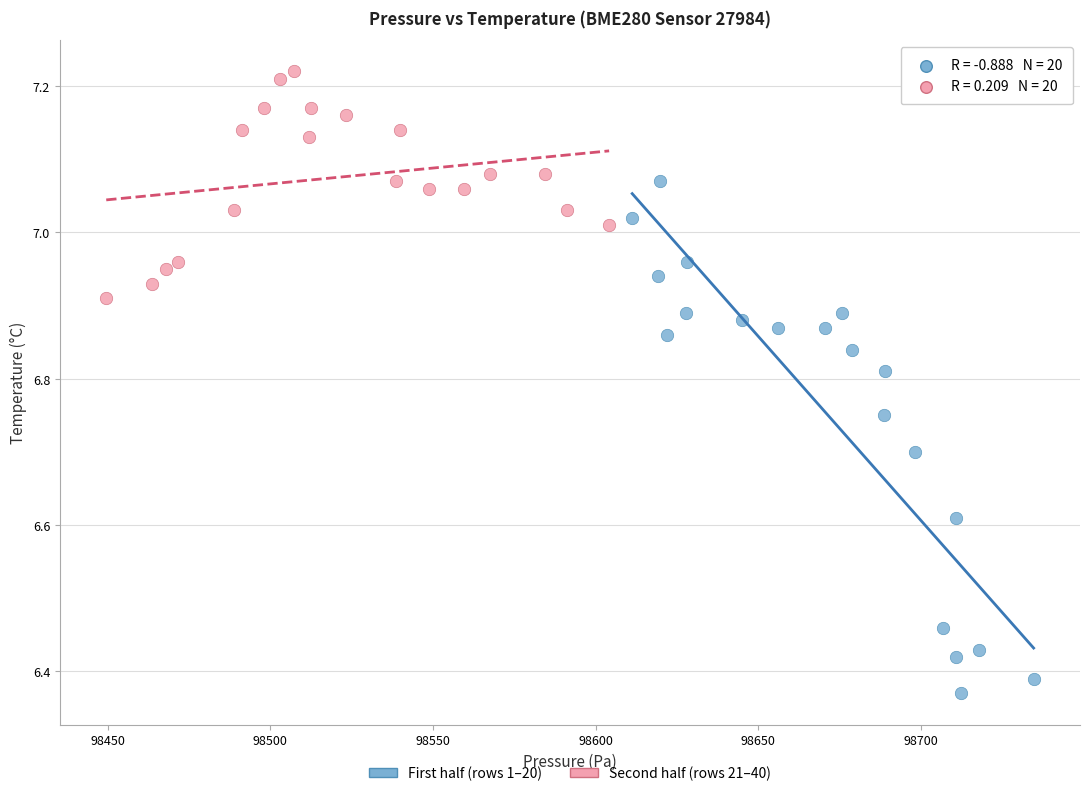

Which series has the largest Y range (max minus min)?

First half (rows 1–20)